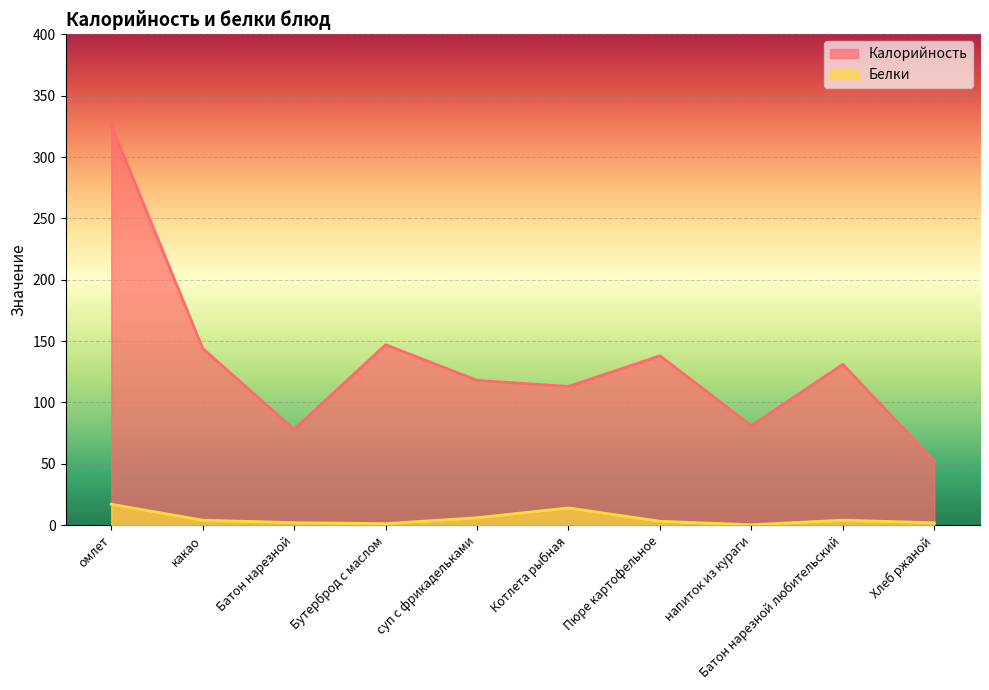

True or false: Калорийность and Белки cross at least once.

False